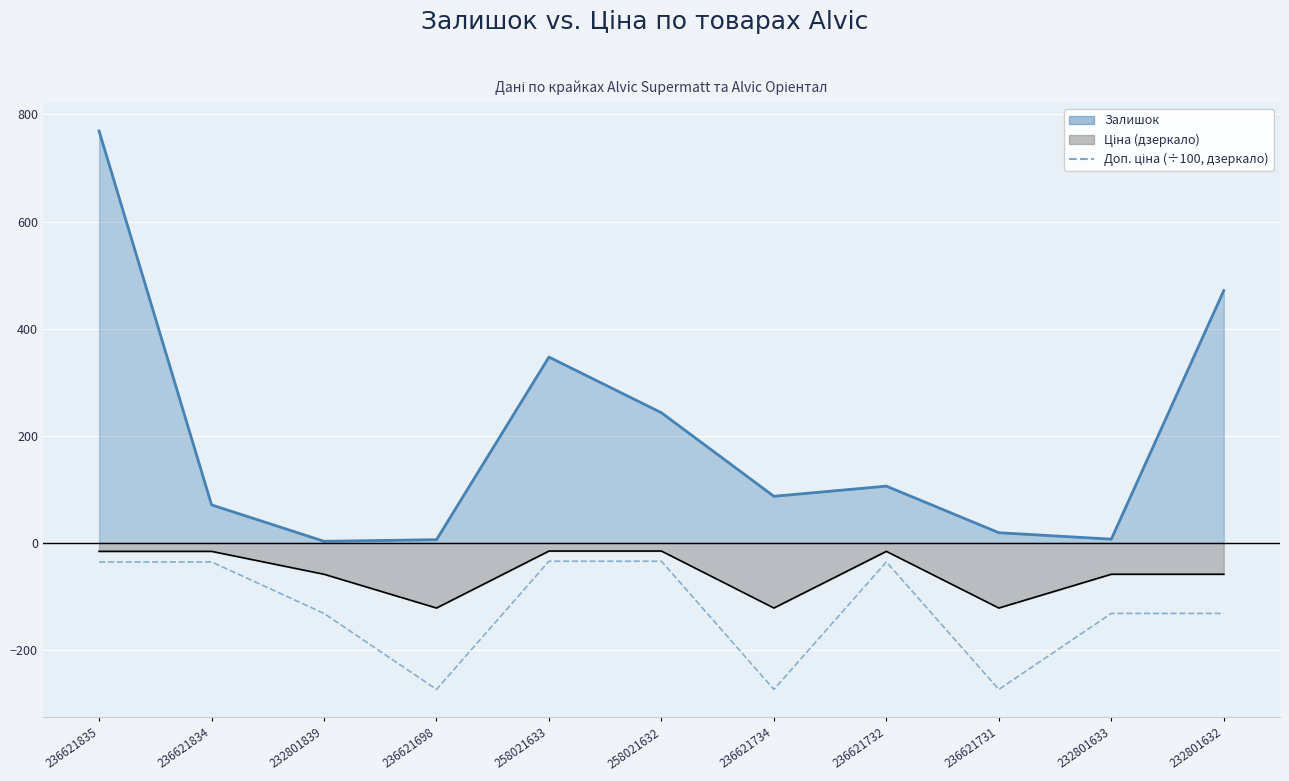

At which category does the chart reach its peak across all series?

258021633